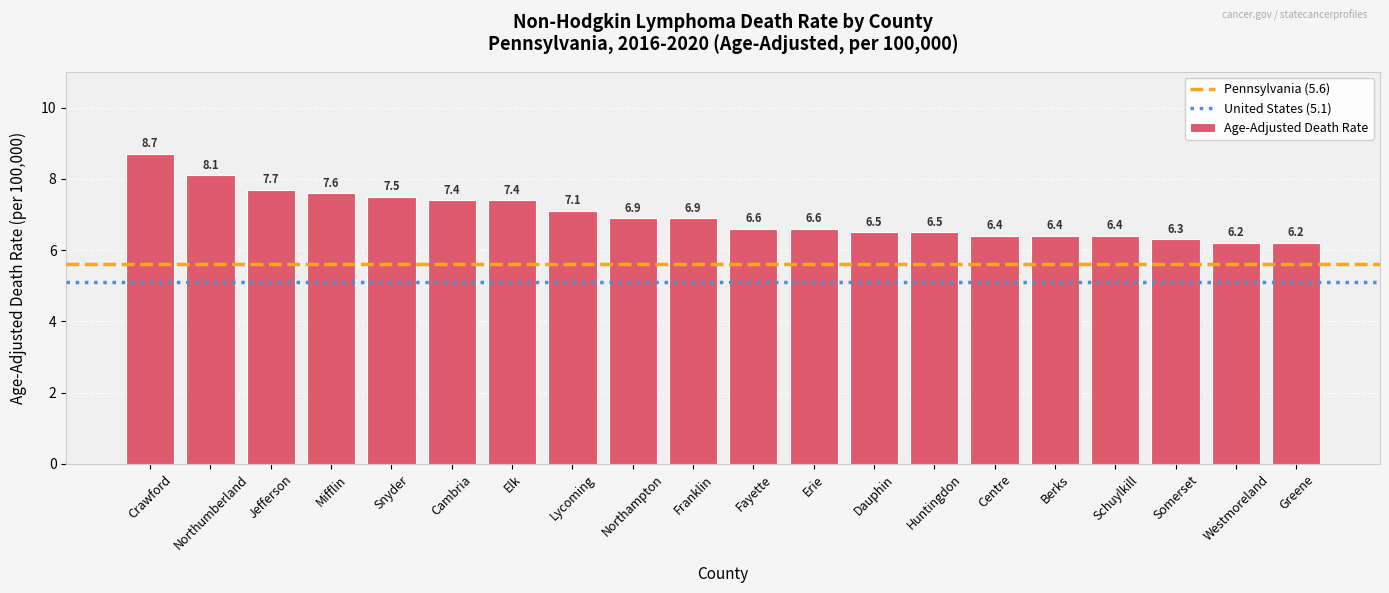

What is the difference between the maximum and minimum values?

2.5